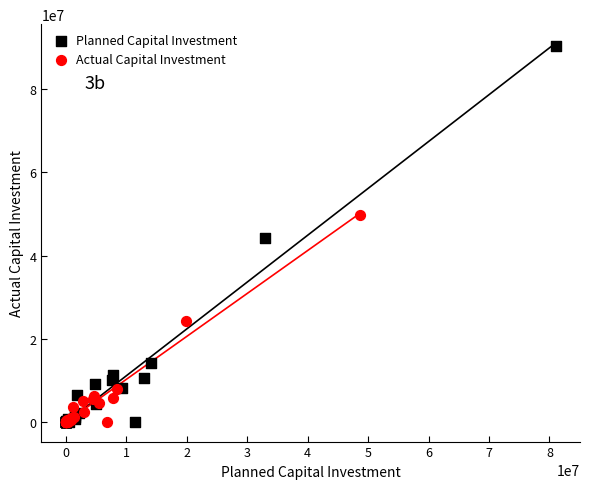

Which series has the widest spread of Y values?

Planned Capital Investment